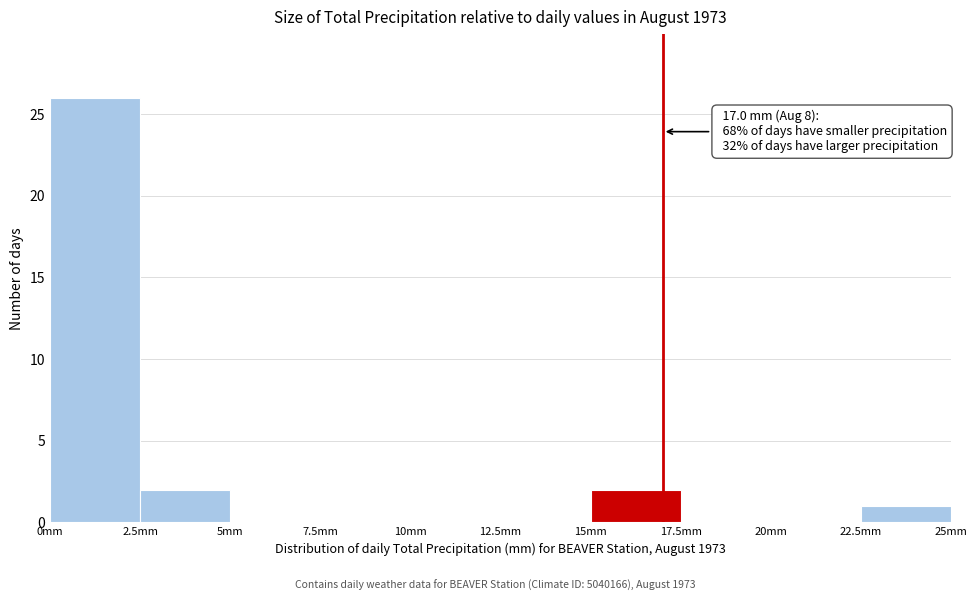

Which range on the x-axis has the tallest bar?

0.0 to 2.5